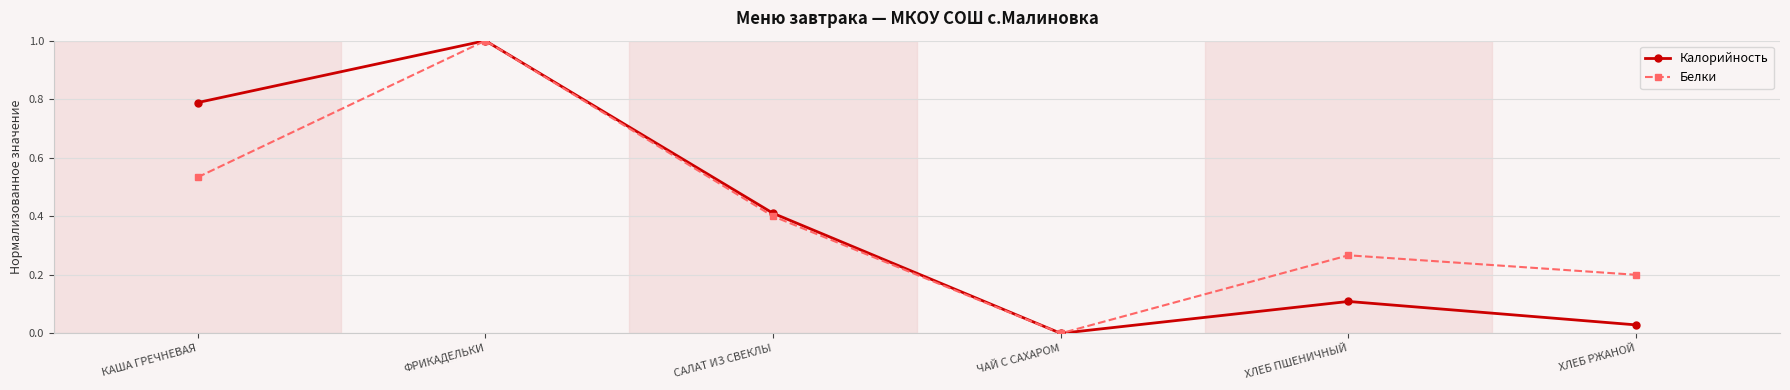

What is the value of the Калорийность point at the 2nd from the left?

1.0